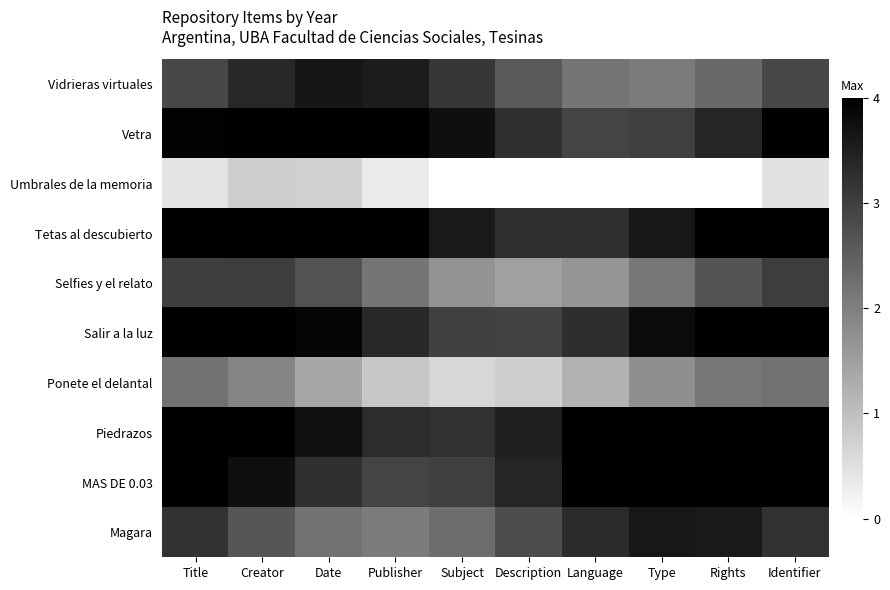

What is the spread (max minus min) of values at Date?

3.3